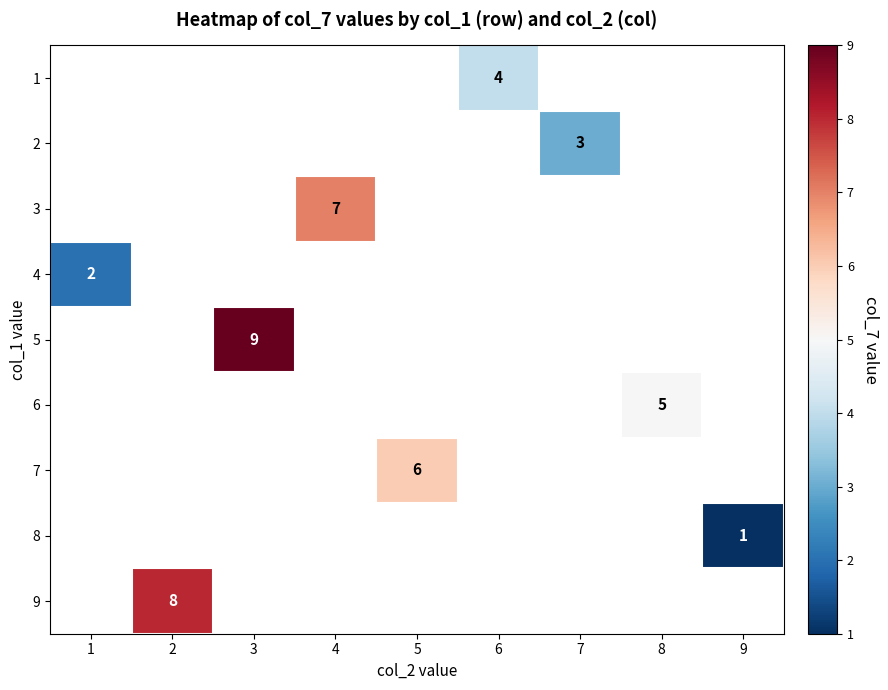

Which has a higher value, 9 or 3?

3